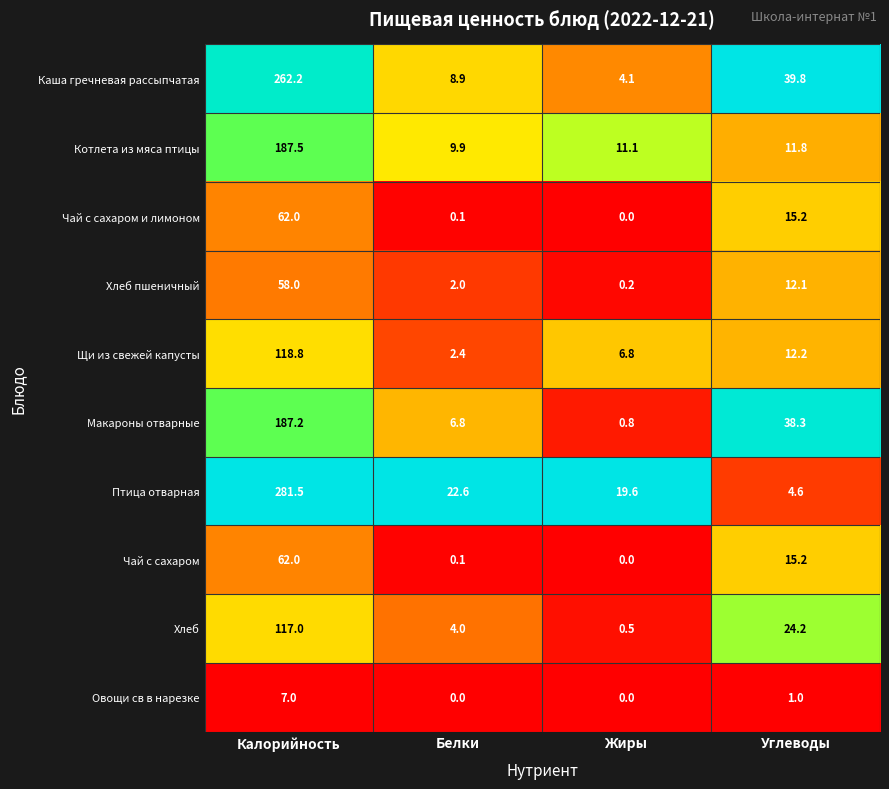

Which series has the largest range (max minus min)?

Птица отварная